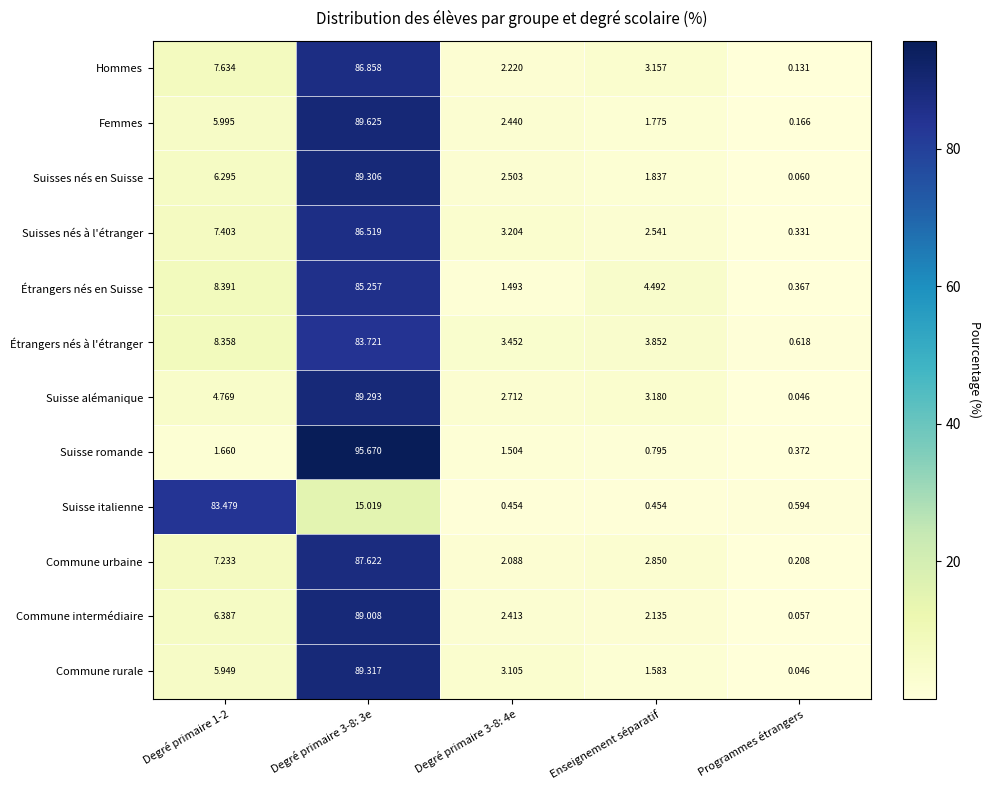

Is the value of Femmes at Enseignement séparatif greater than the value of Hommes at Programmes étrangers?

Yes